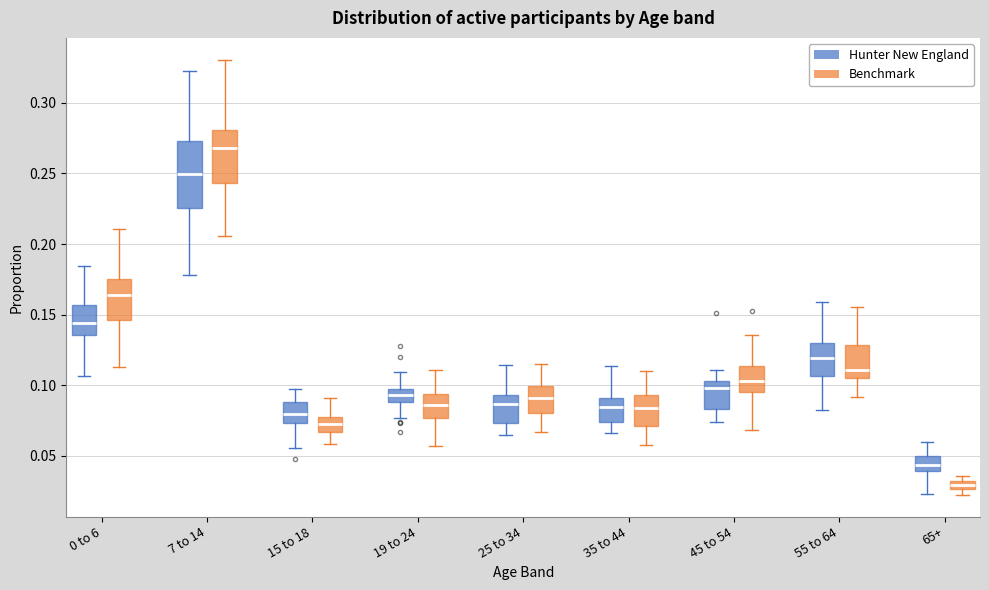

Which box's median line is the highest?

7 to 14 (Benchmark)